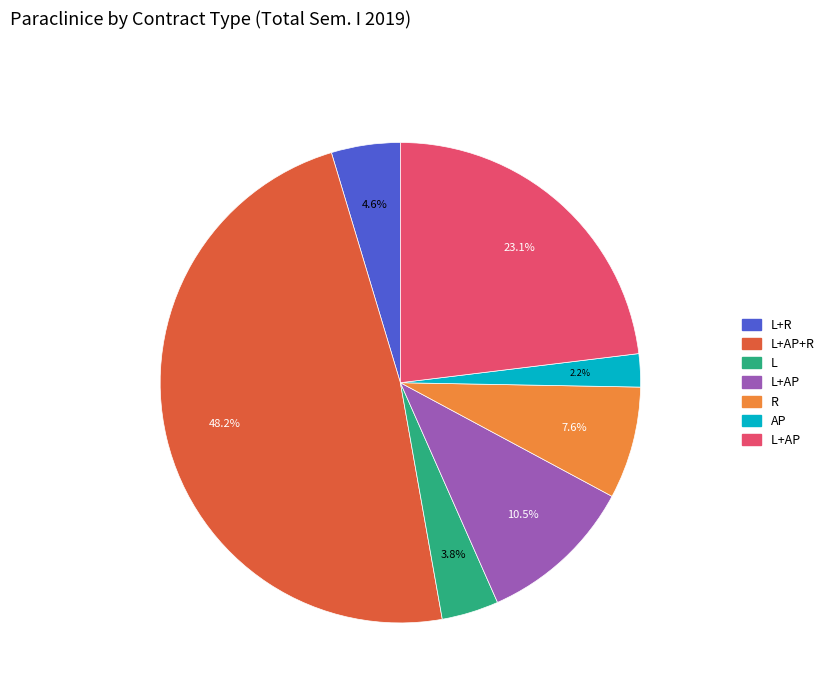

Is there any slice that represents more than half of the pie?

No